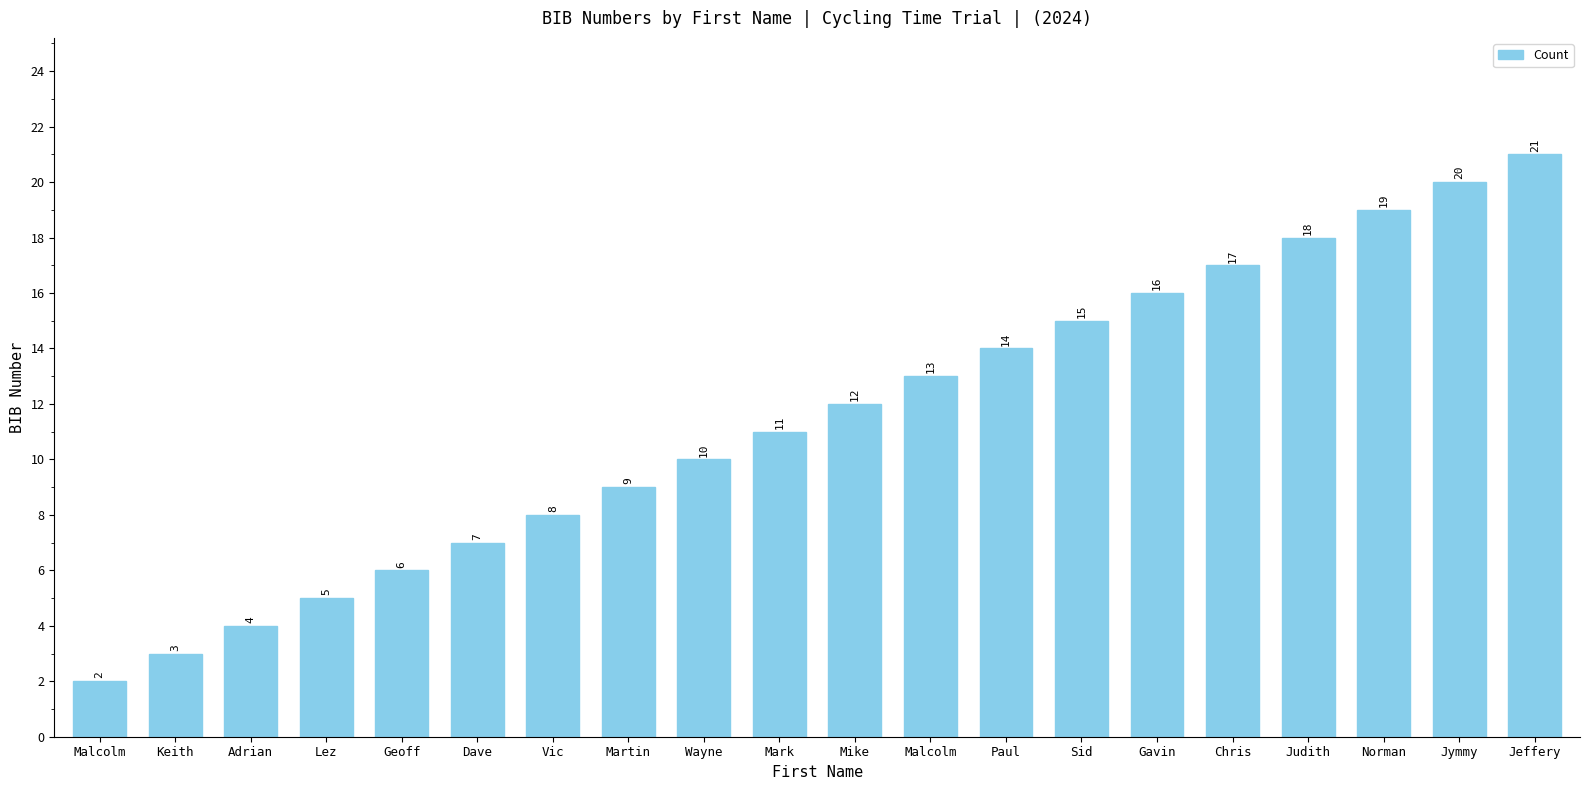

What is the label of the 8th bar from the left?

Martin